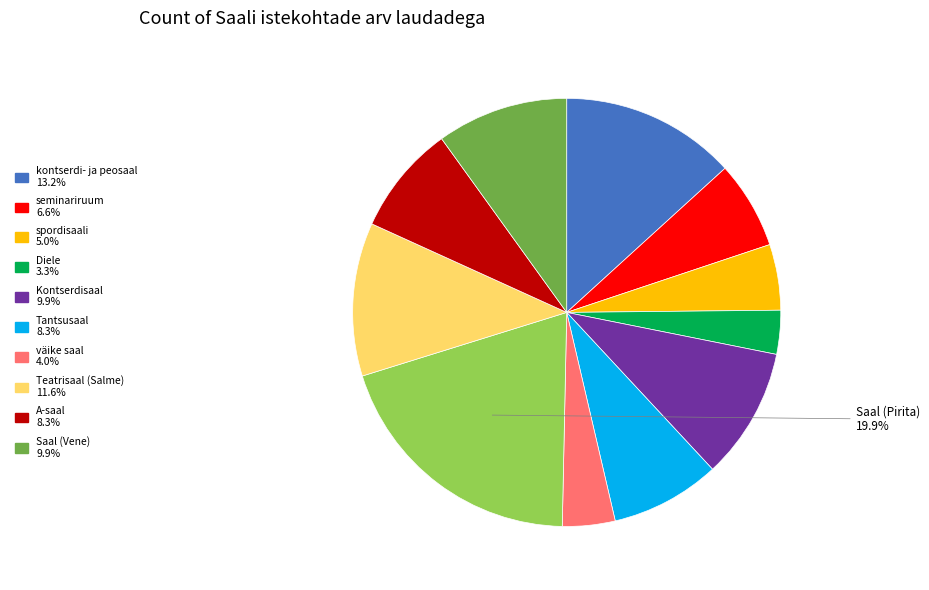

Does any single category account for the majority?

No